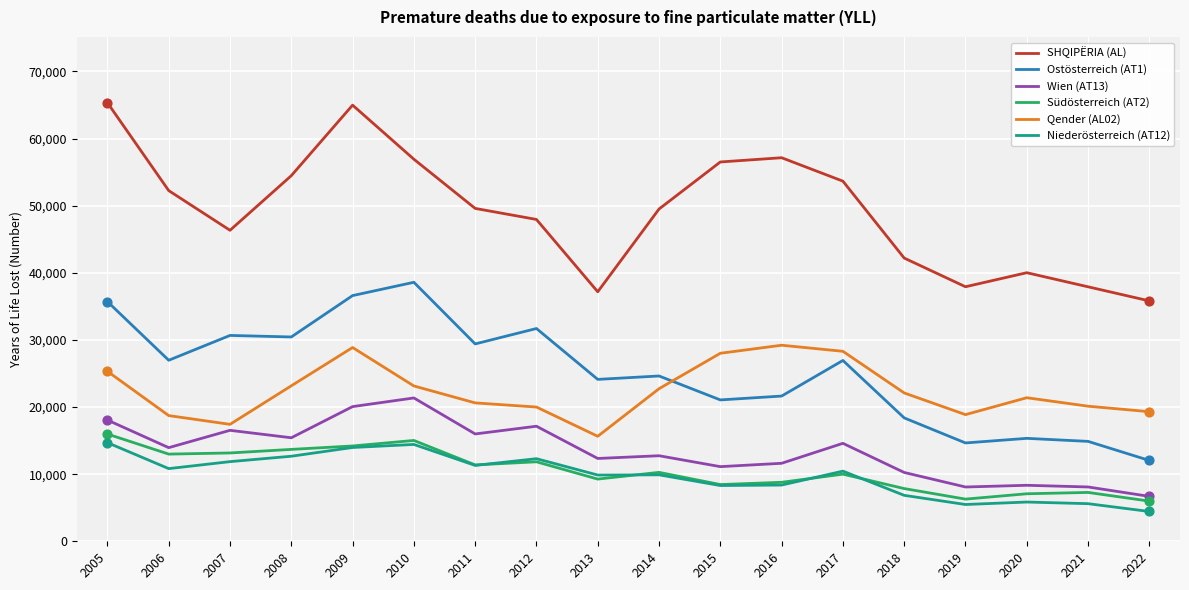

Which series has the largest total across all categories?

SHQIPËRIA (AL)